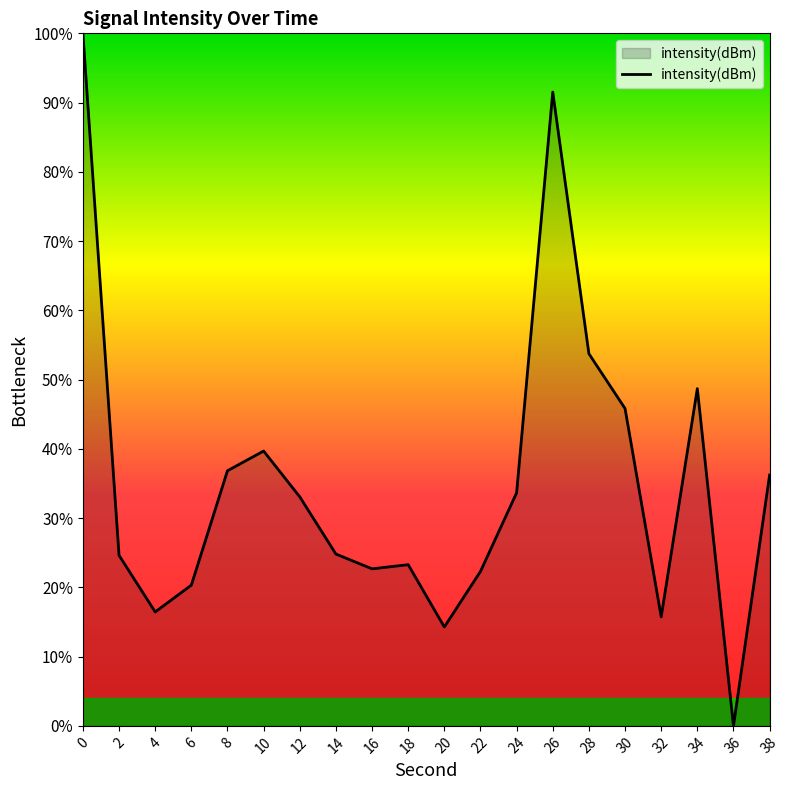

How many positive values are there?

19